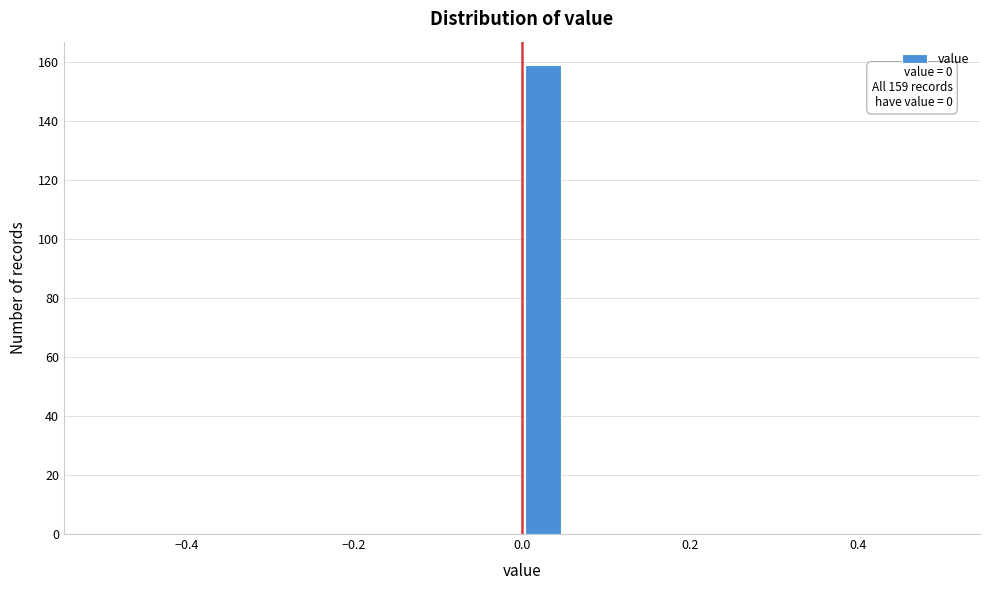

Around what value on the x-axis is the tallest bar? Give the approximate position of its centre, as read against the axis.

0.02